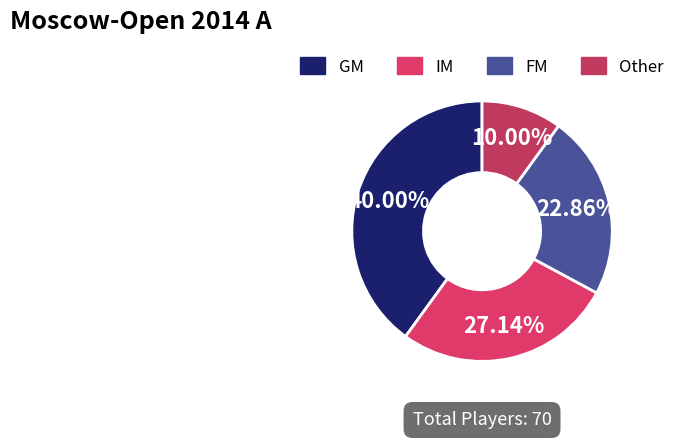

To the nearest percent, what percentage of the pie is IM?

27%